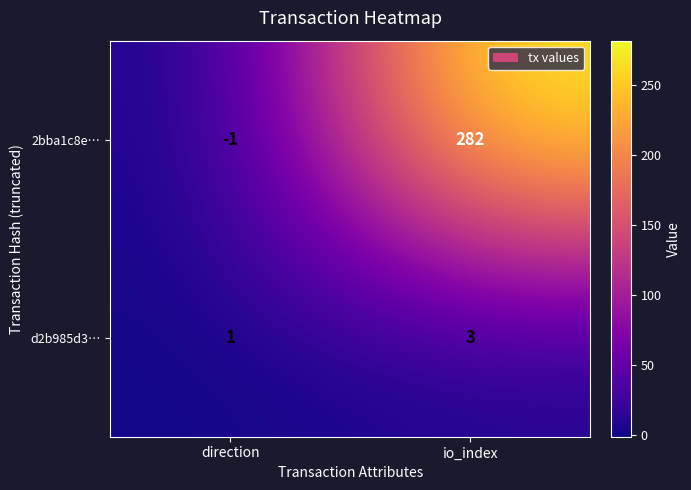

How many positive values does the 2bba1c8e… series have?

1